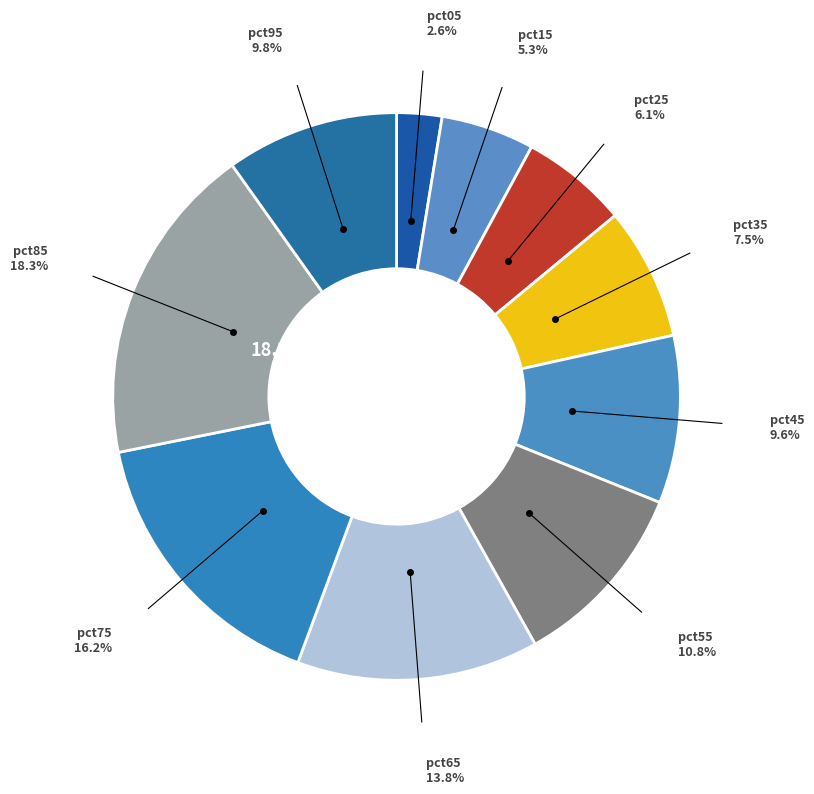

Is there a majority slice in this chart?

No